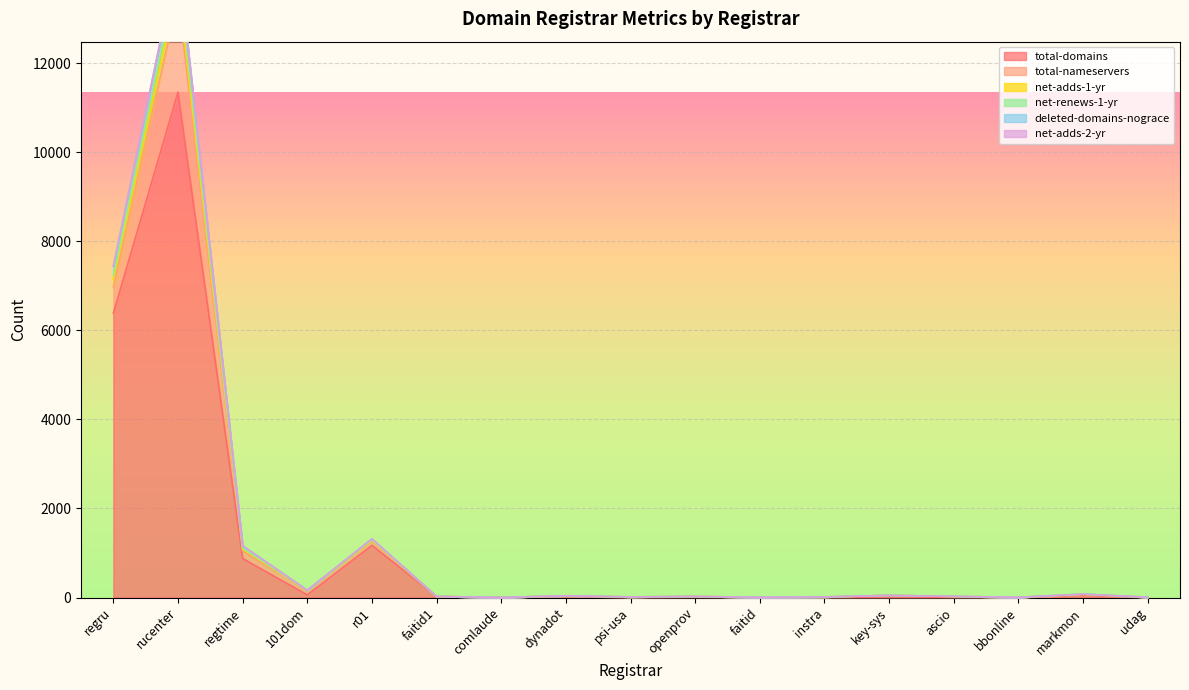

What is the difference between the second highest and minimum values in the net-adds-1-yr series?

7439